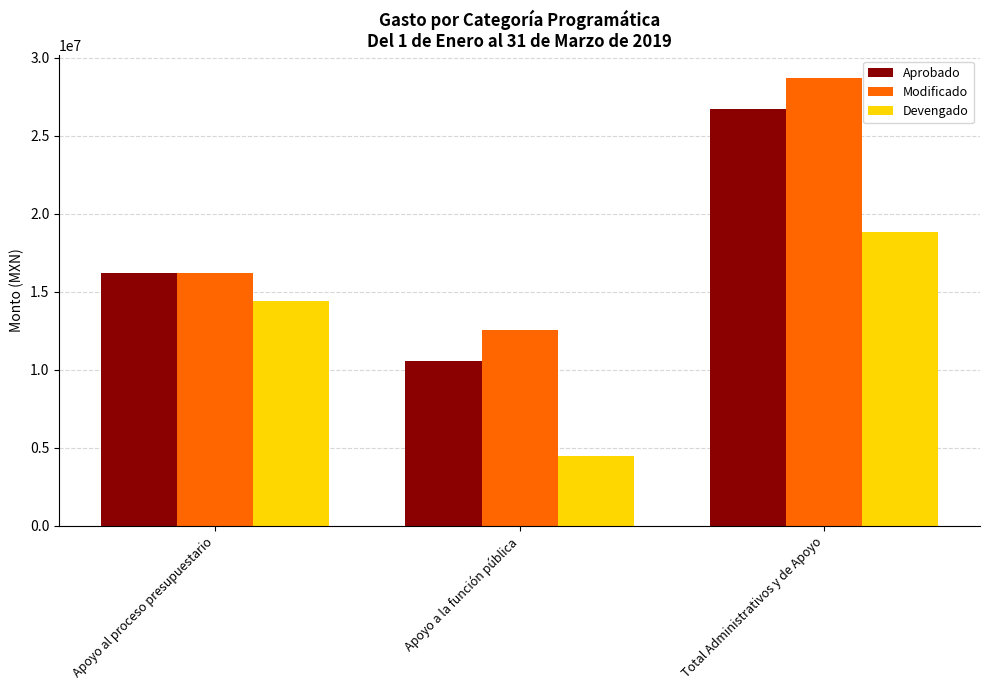

What is the value of the Devengado bar at the 1st from the left?

14376236.0